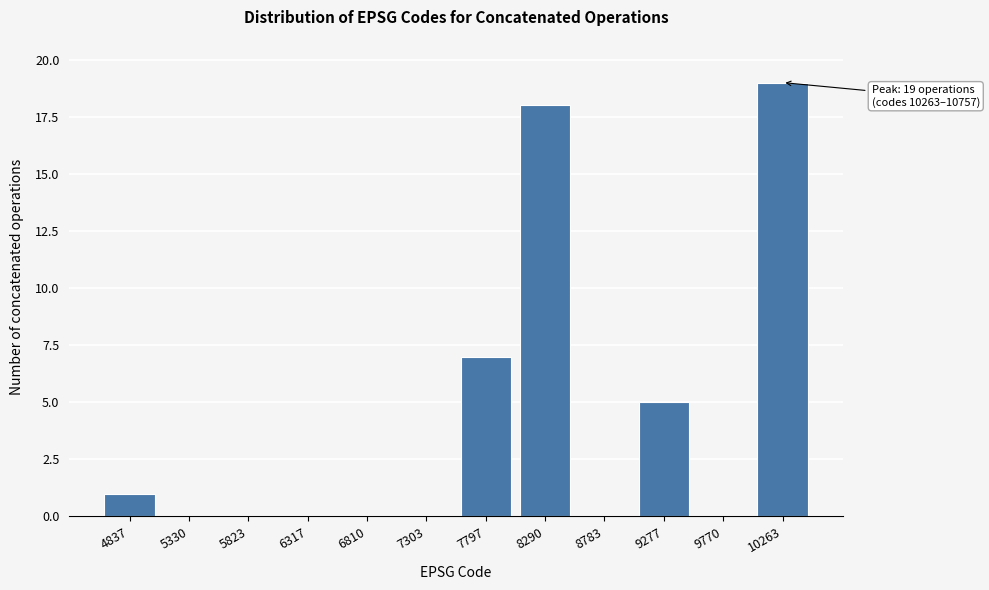

Reading right to left, what are all the values shown in this chart?

10263=19	9770=0	9277=5	8783=0	8290=18	7797=7	7303=0	6810=0	6317=0	5823=0	5330=0	4837=1